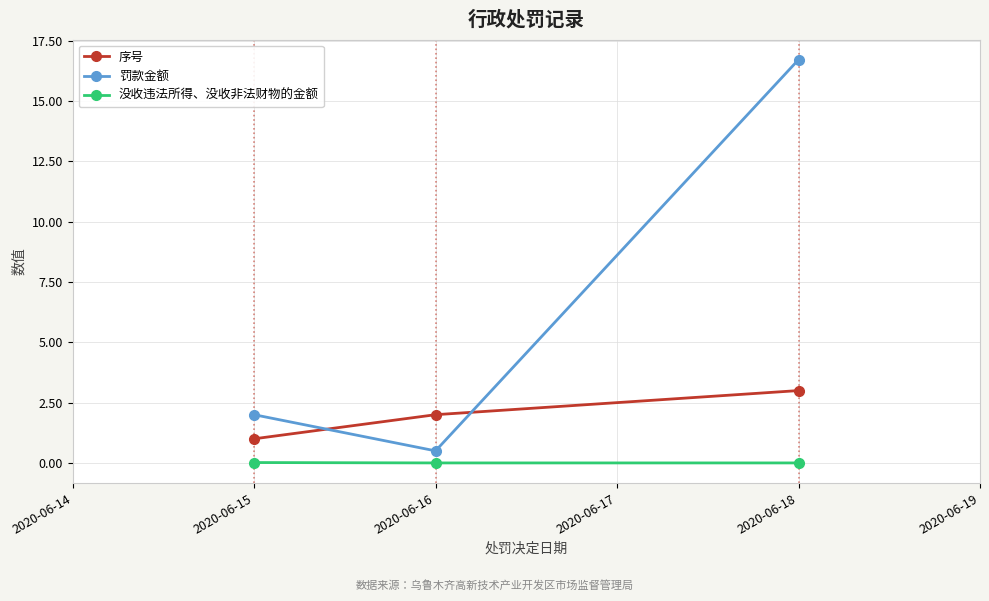

What is the sum of all 序号 values?

6.0